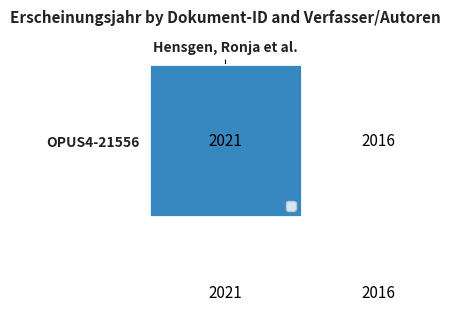

Which series has the largest range (max minus min)?

OPUS4-21556